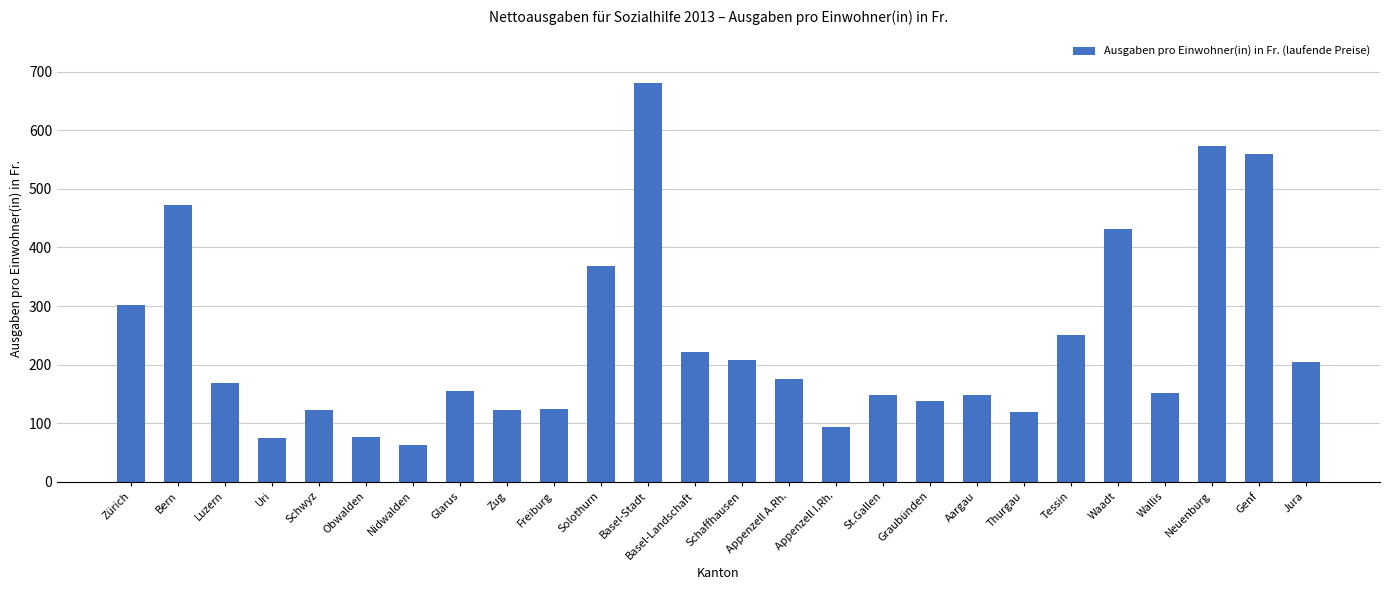

What is the minimum value shown in the chart?

63